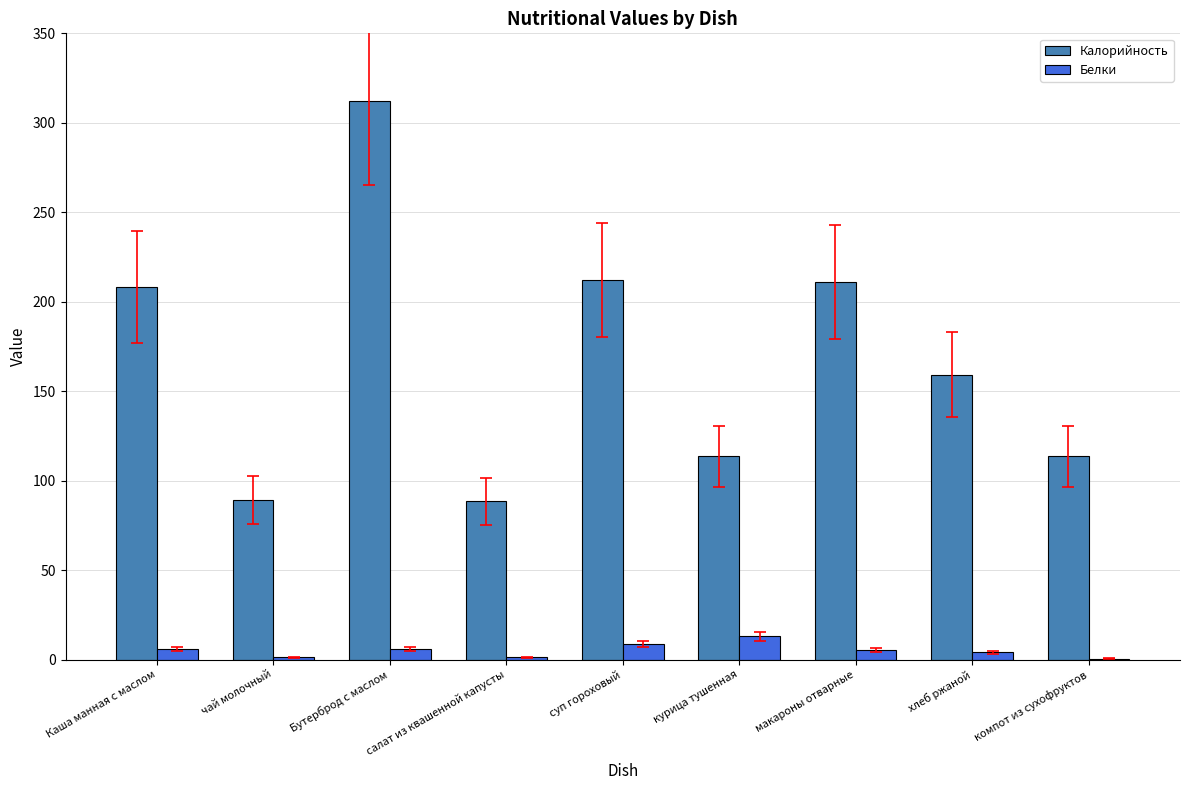

The value of Калорийность at хлеб ржаной is 159.2. True or false?

True